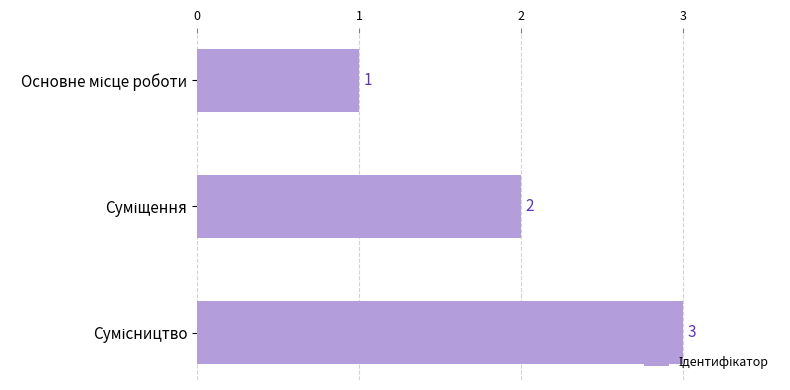

Count the values in the range 1 to 3.

3